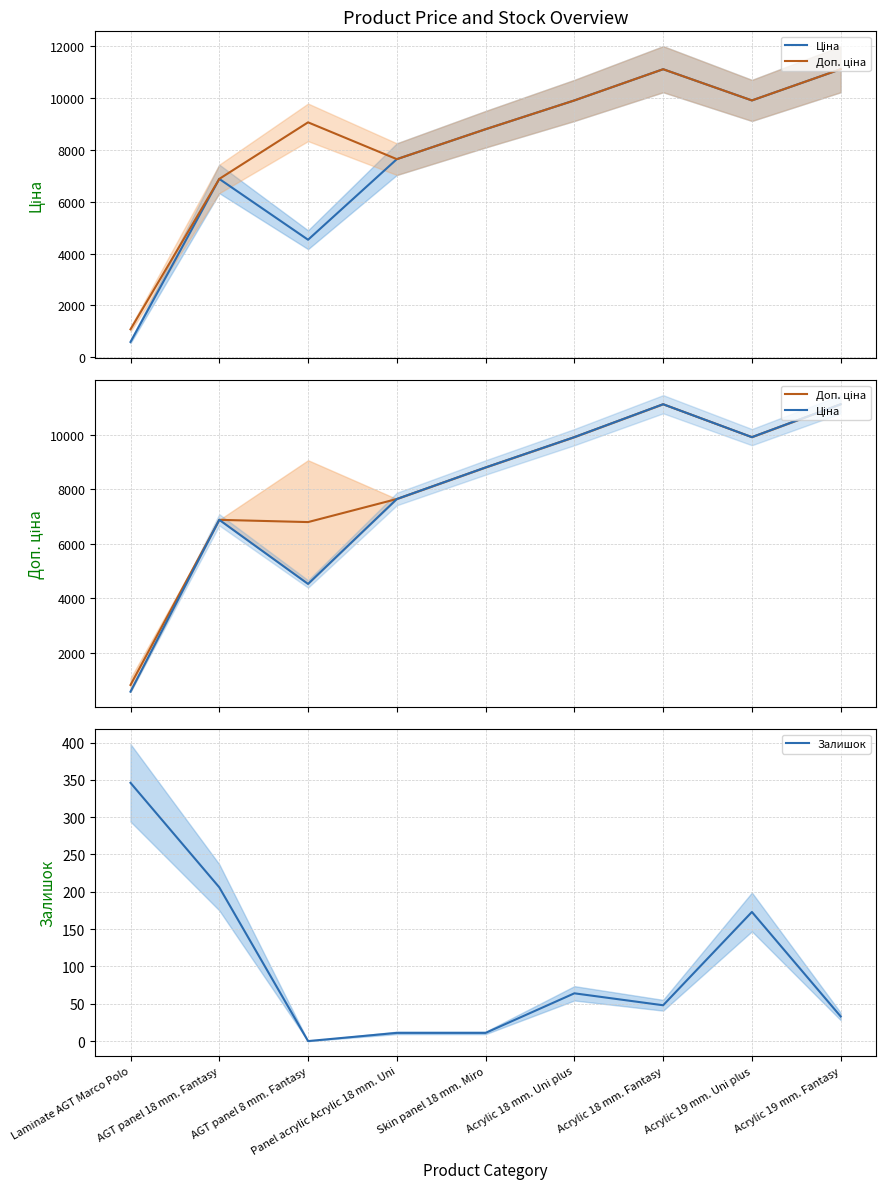

Which has a higher value, Skin panel 18 mm. Miro or Panel acrylic Acrylic 18 mm. Uni?

Skin panel 18 mm. Miro